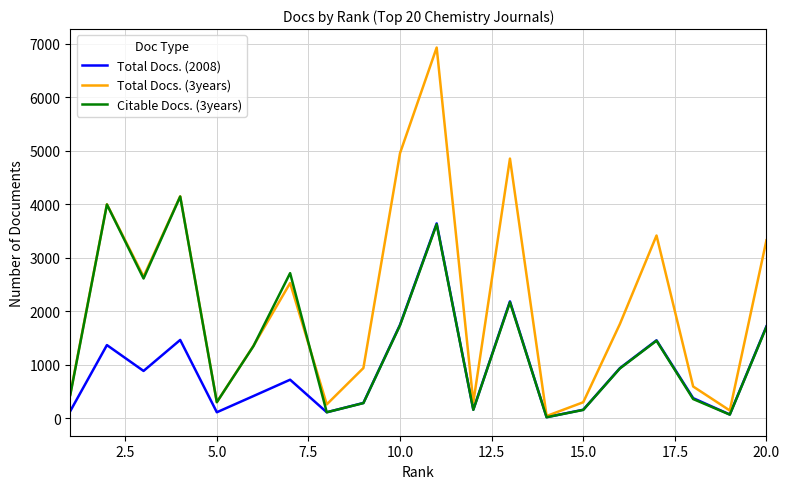

Which series has the largest total across all categories?

Total Docs. (3years)